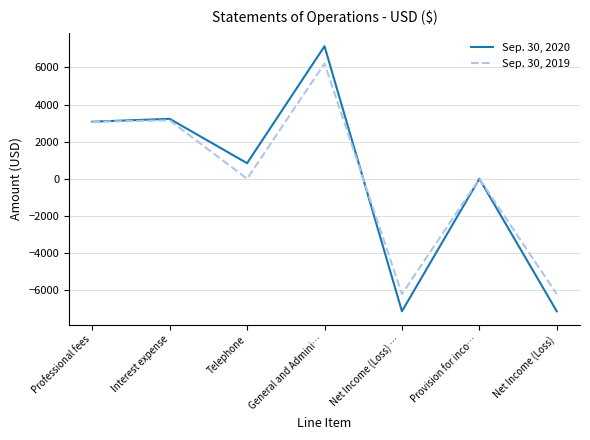

At which label does Sep. 30, 2019 reach its peak?

General and Admini…